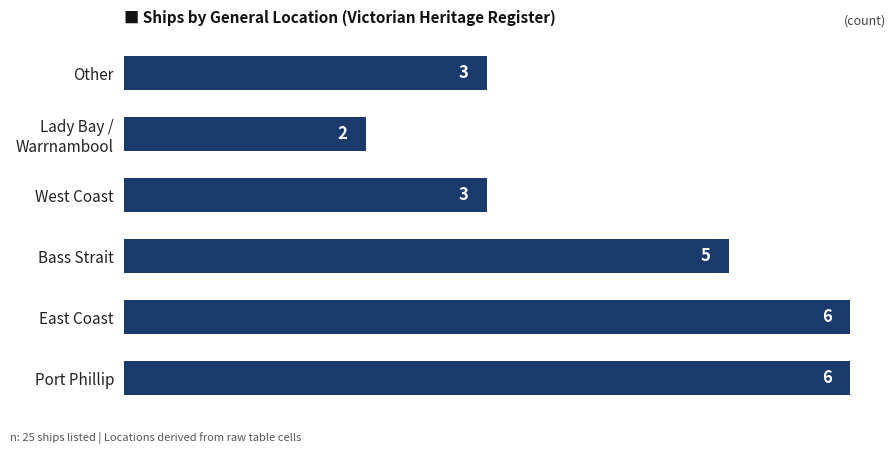

What is the difference between the second highest and second lowest values?

3